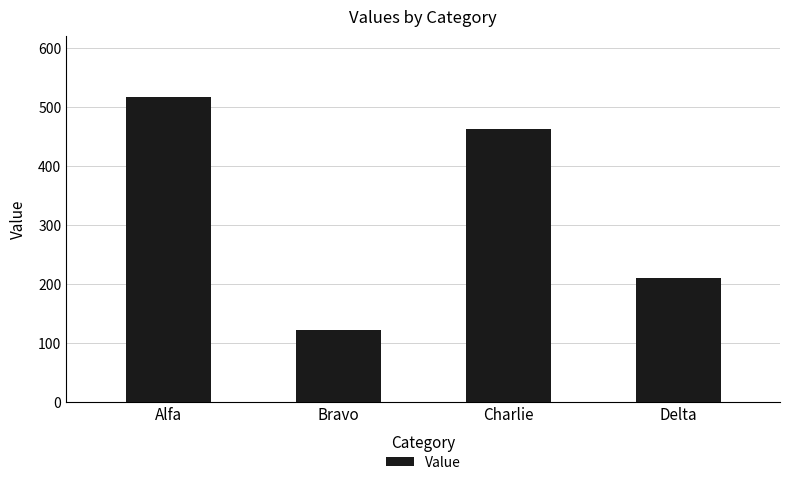

Reading left to right, transcribe all the data shown in this chart.

Alfa=517	Bravo=121	Charlie=462	Delta=209